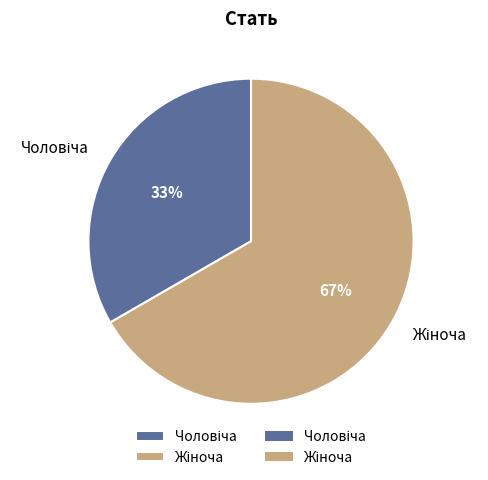

To the nearest percent, what is the average slice percentage?

50%